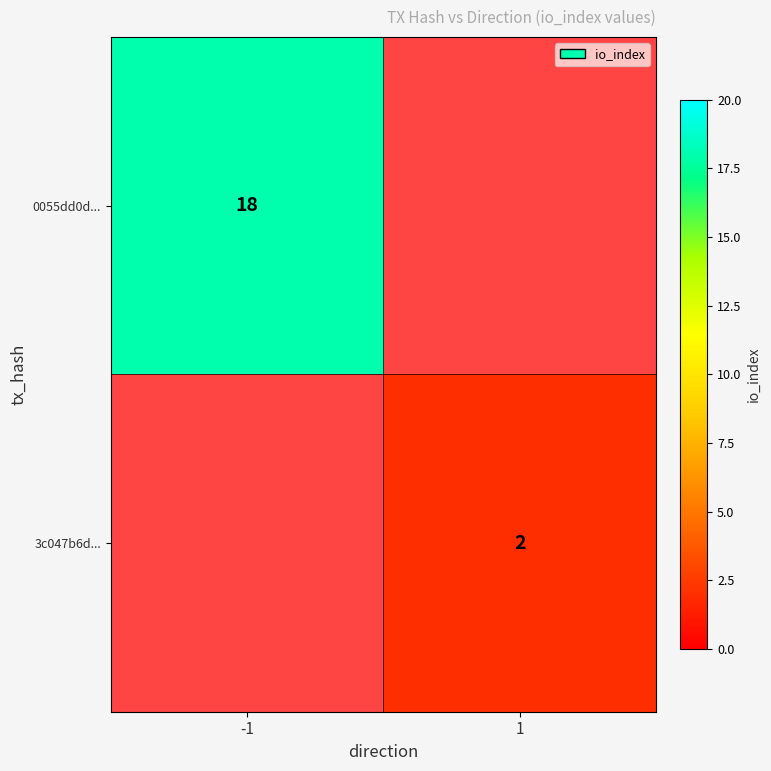

Is it true that 3c047b6d... equals 1 at 1?

False